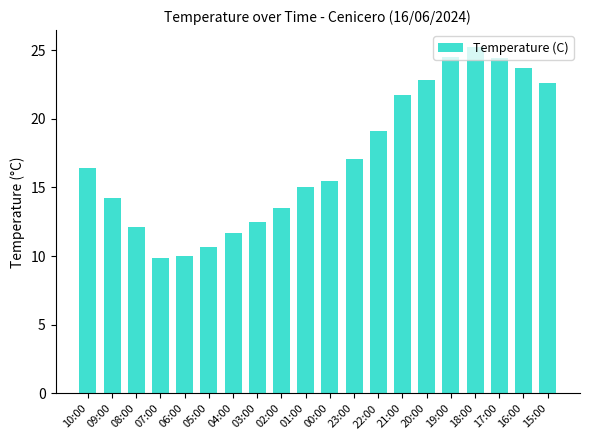

How many values exceed 16?

10